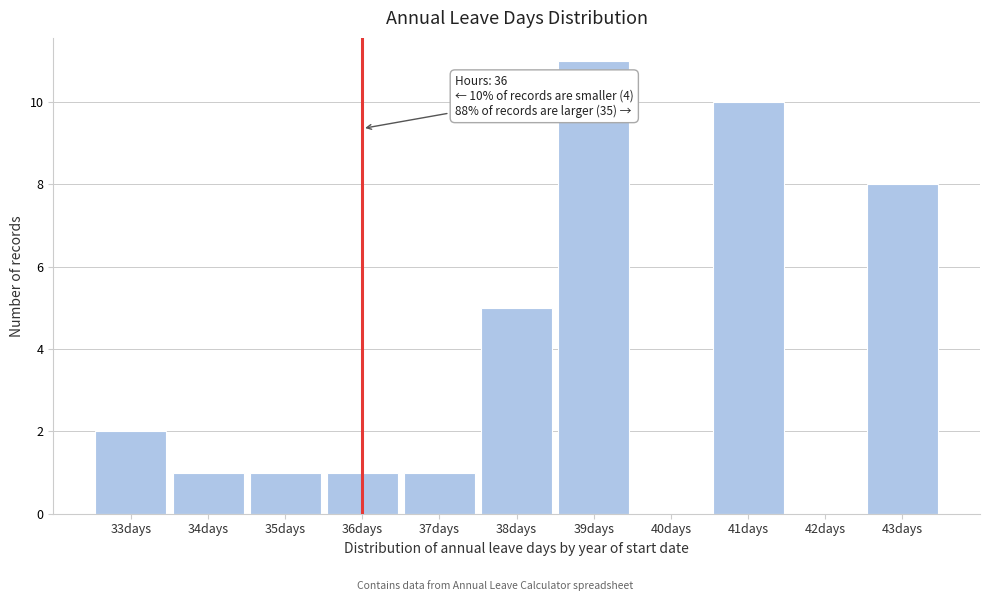

Which range on the x-axis has the tallest bar?

38.5 to 39.5